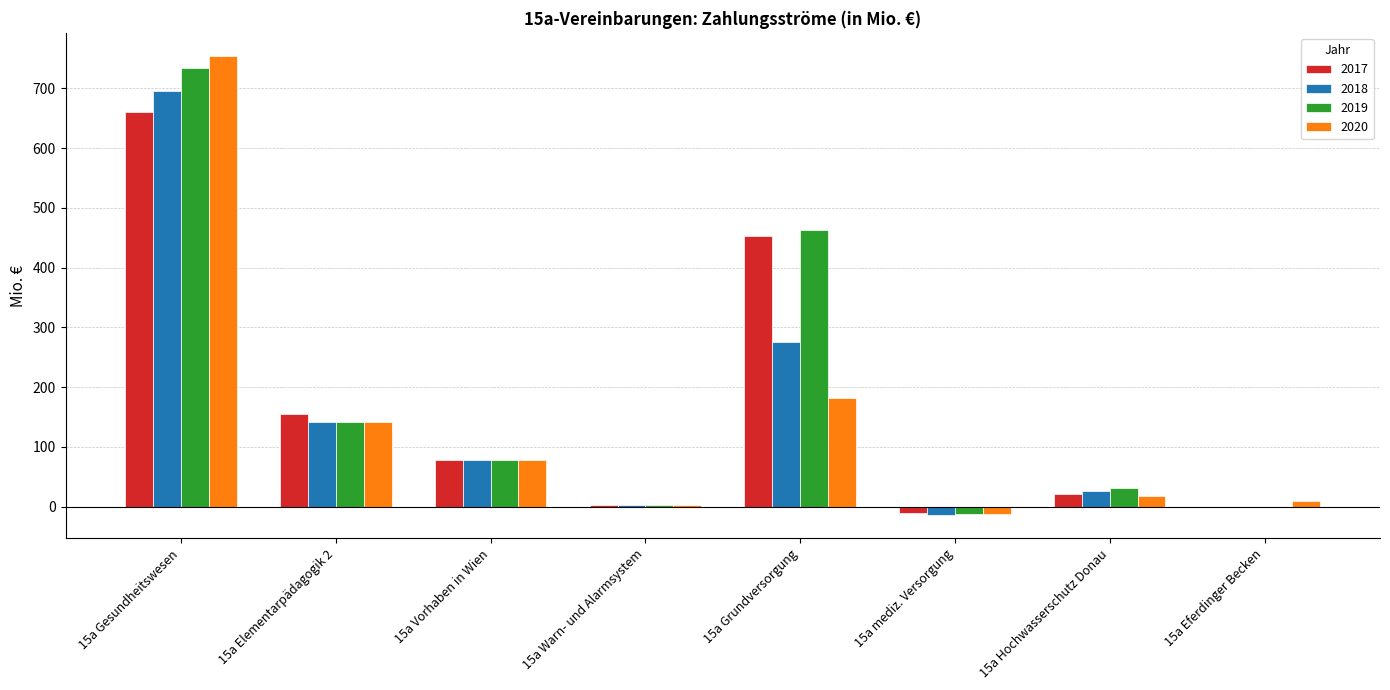

How many groups of bars are there?

8